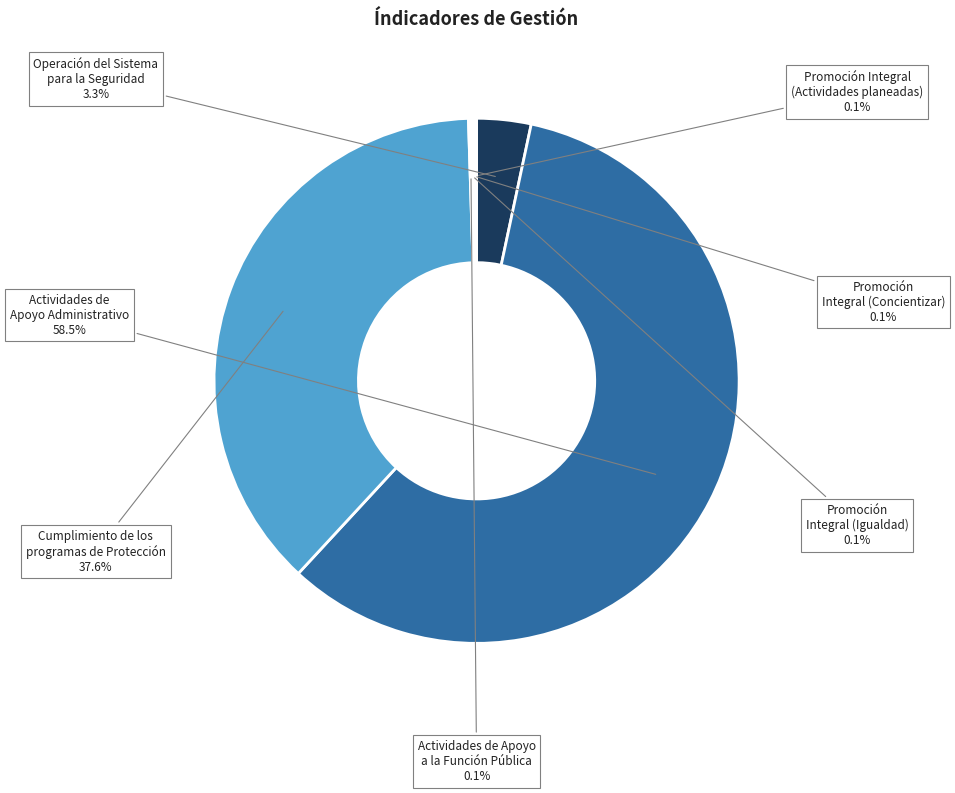

What is the majority slice?

Actividades de Apoyo Administrativo